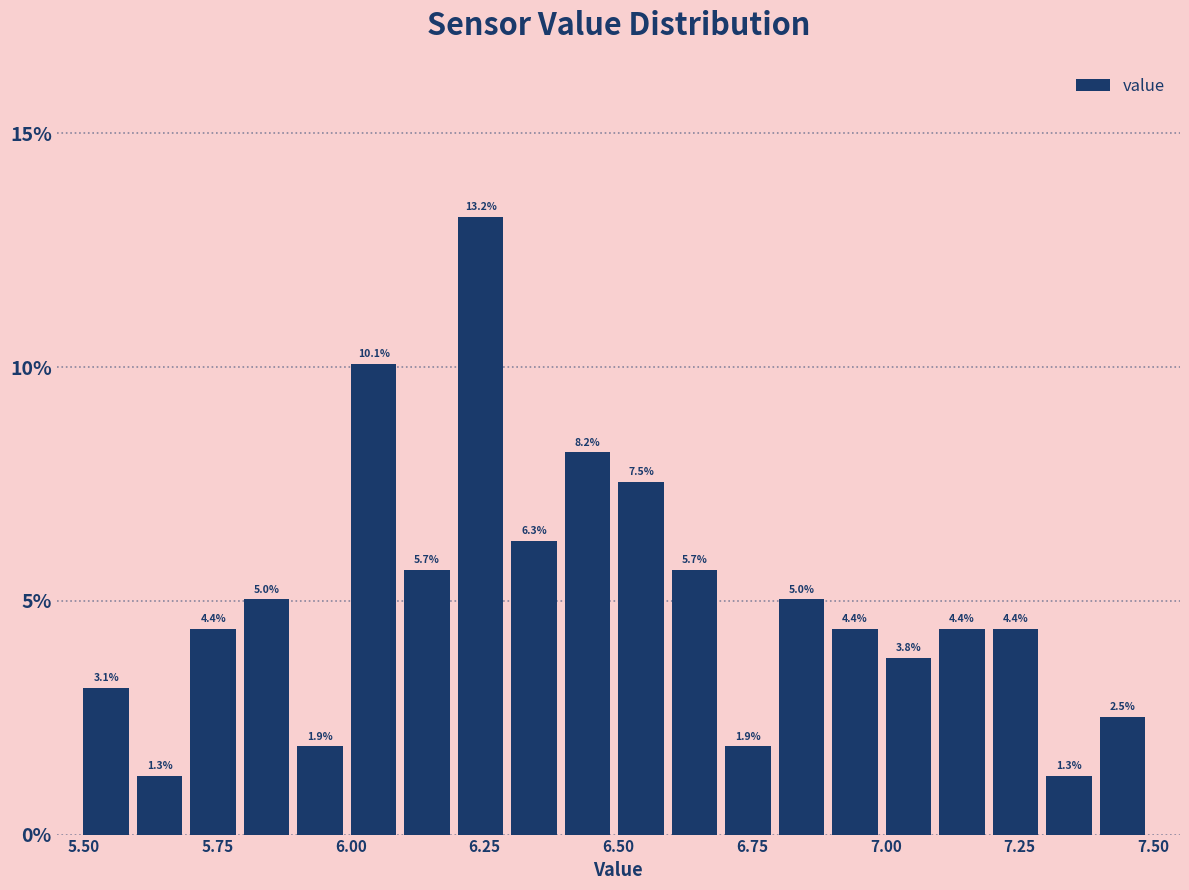

Read against the x-axis, roughly where is the centre of the tallest bar?

6.25